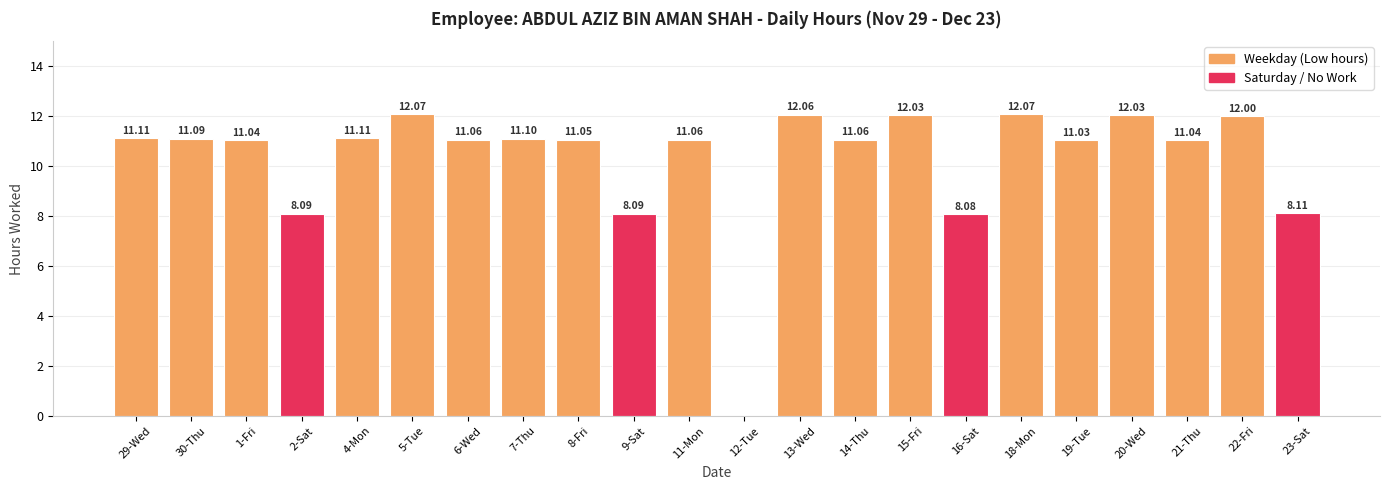

Approximately how many times larger is the value at 6-Wed compared to 30-Thu?

1.0